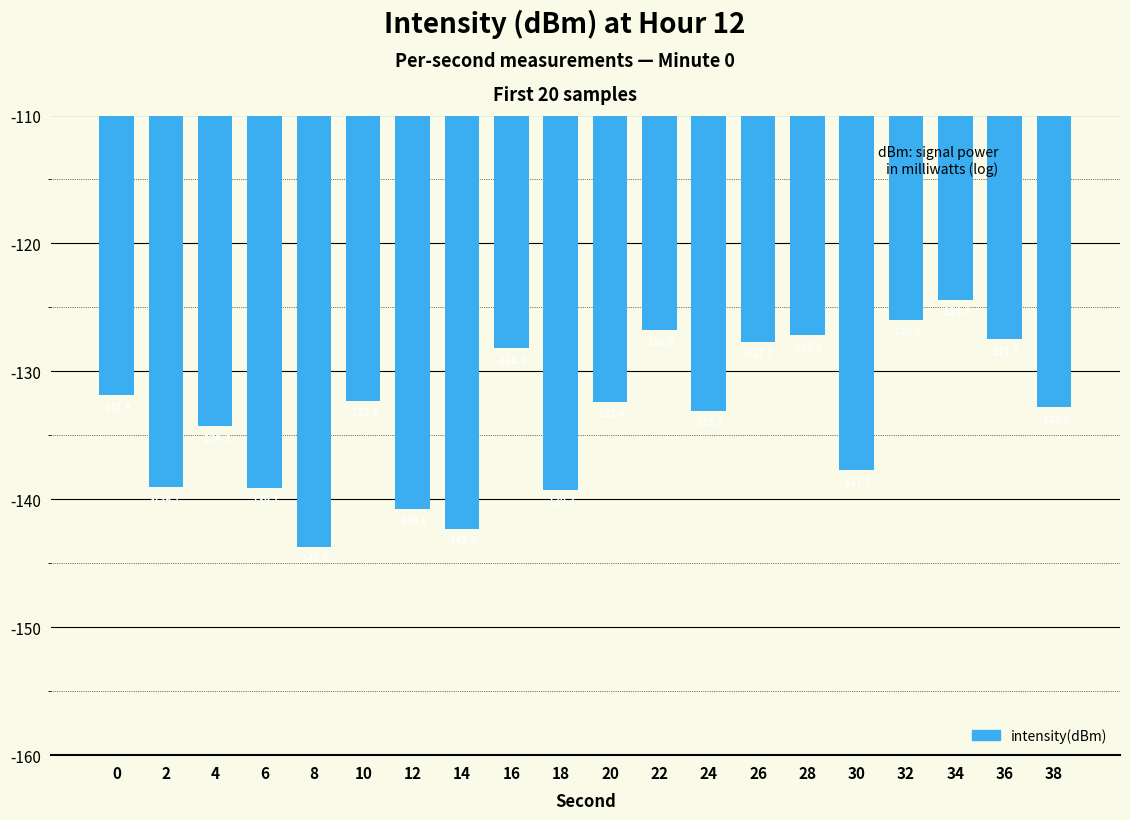

What value does the data have at 4?

-134.3